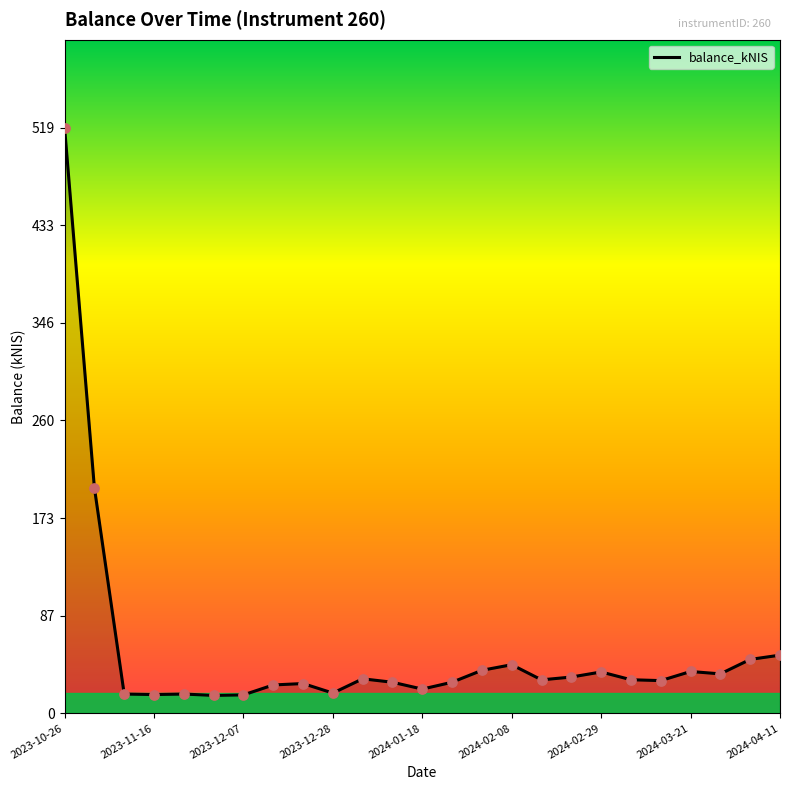

What is the difference between the maximum and minimum values?

503.2